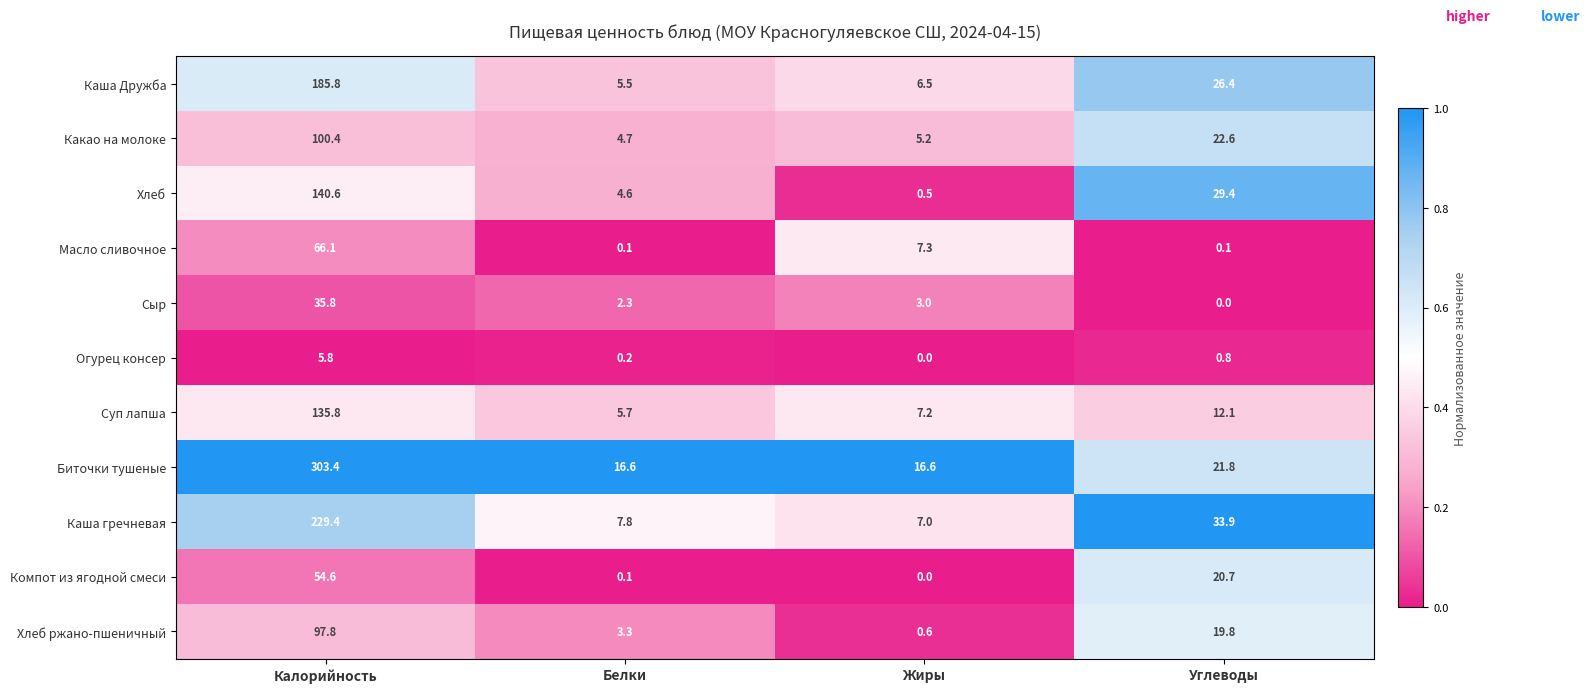

What is the maximum value shown in the chart?

303.4